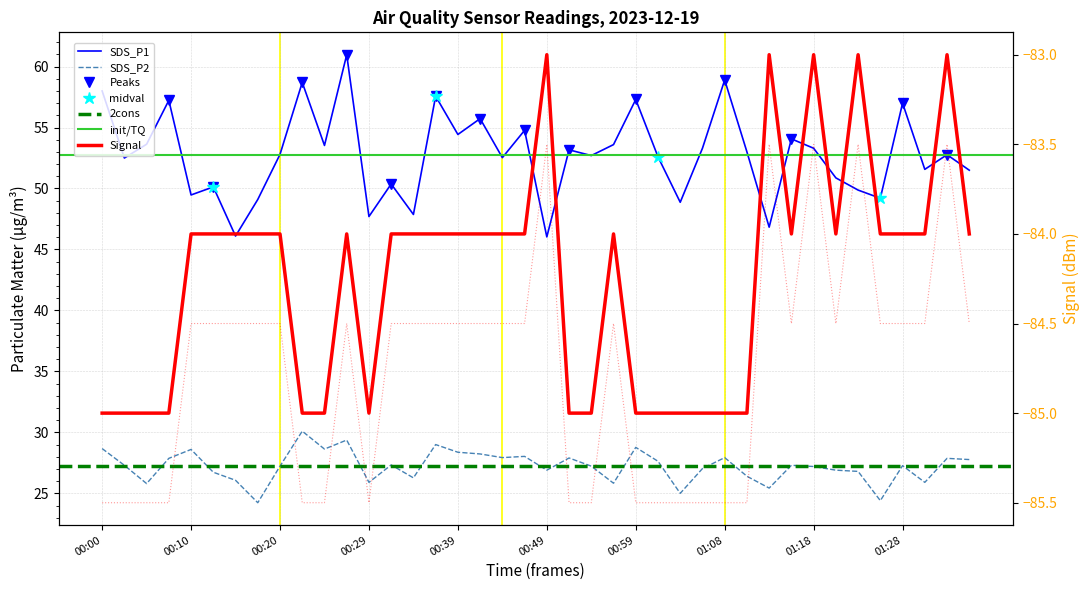

The value of SDS_P2 at 00:22 is 30.1. True or false?

True